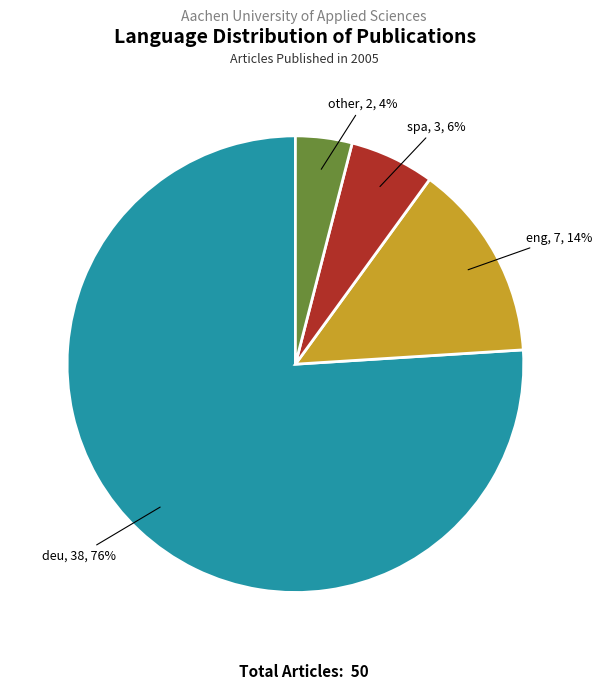

Does deu account for over 50% of the chart?

Yes